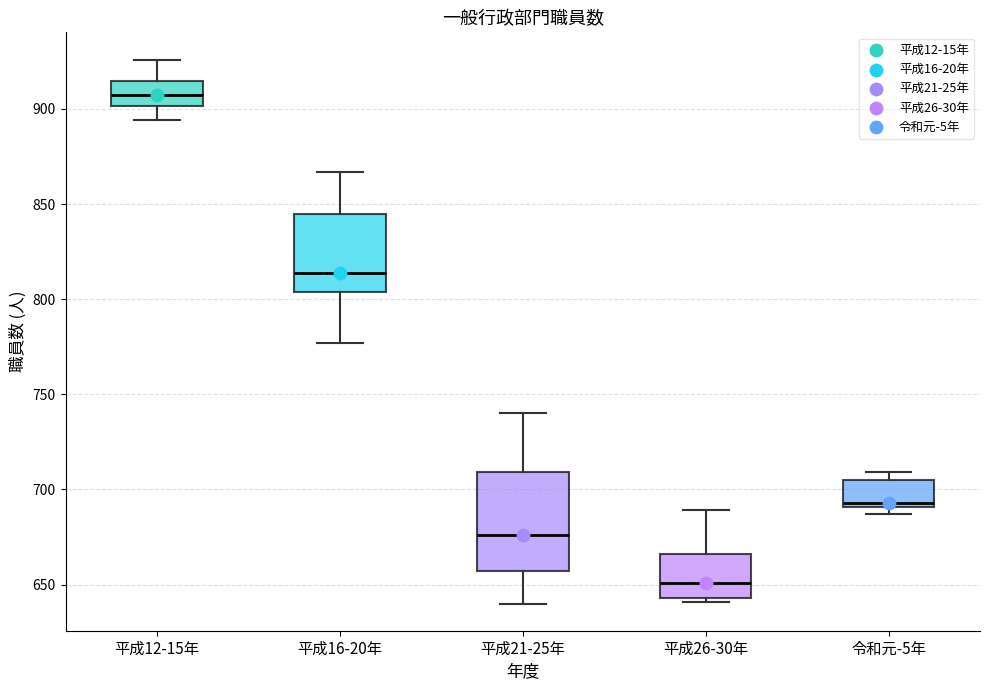

Where is the lower edge of the box for 令和元-5年 on the y-axis? The values are not printed on the chart, so give them approximately, as read against the axis.

690